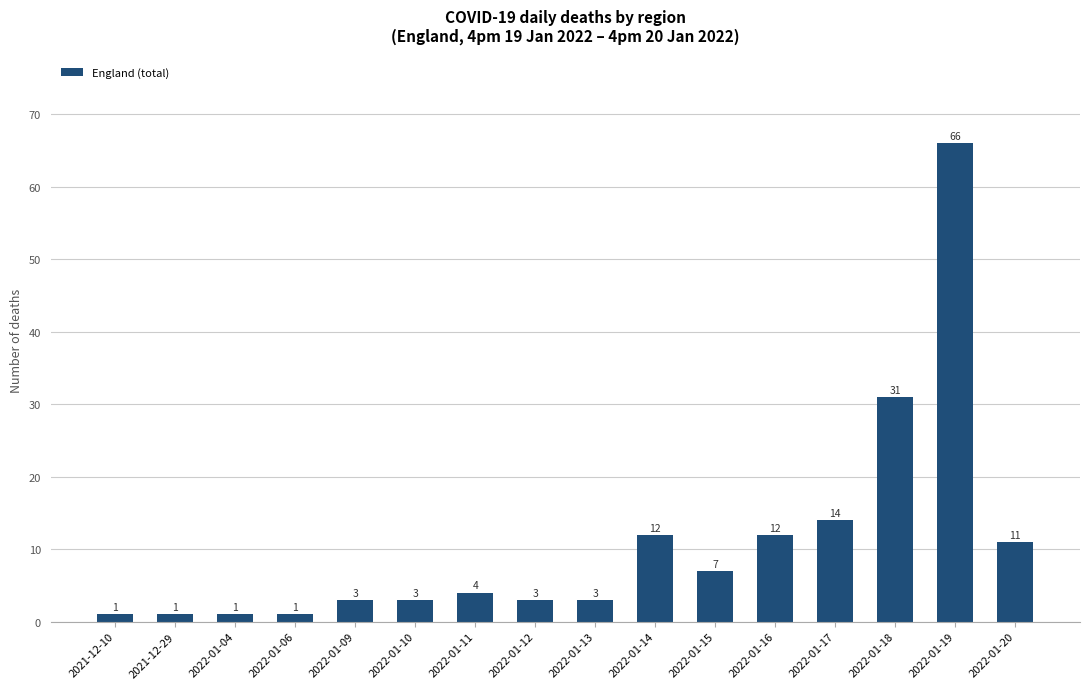

Between 2022-01-13 and 2021-12-29, which is larger?

2022-01-13